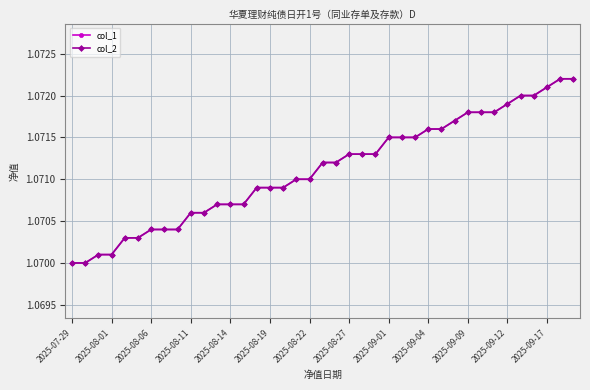

Is this an area chart (filled region under the line)?

No